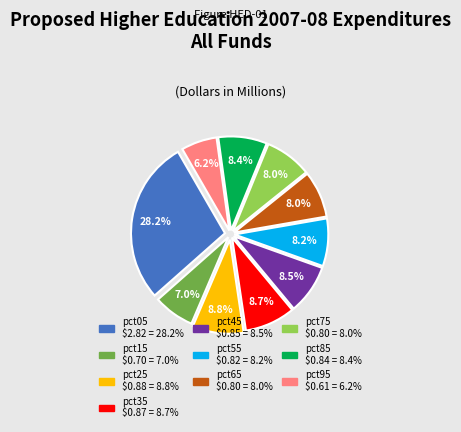

How many slices are in this pie chart?

10